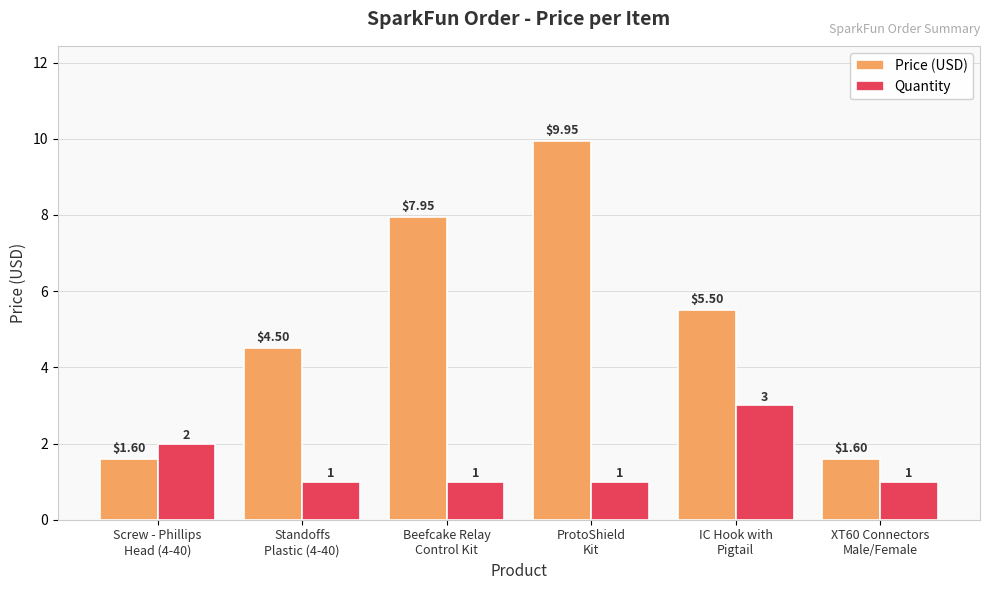

What position from the right is ProtoShield
Kit?

3